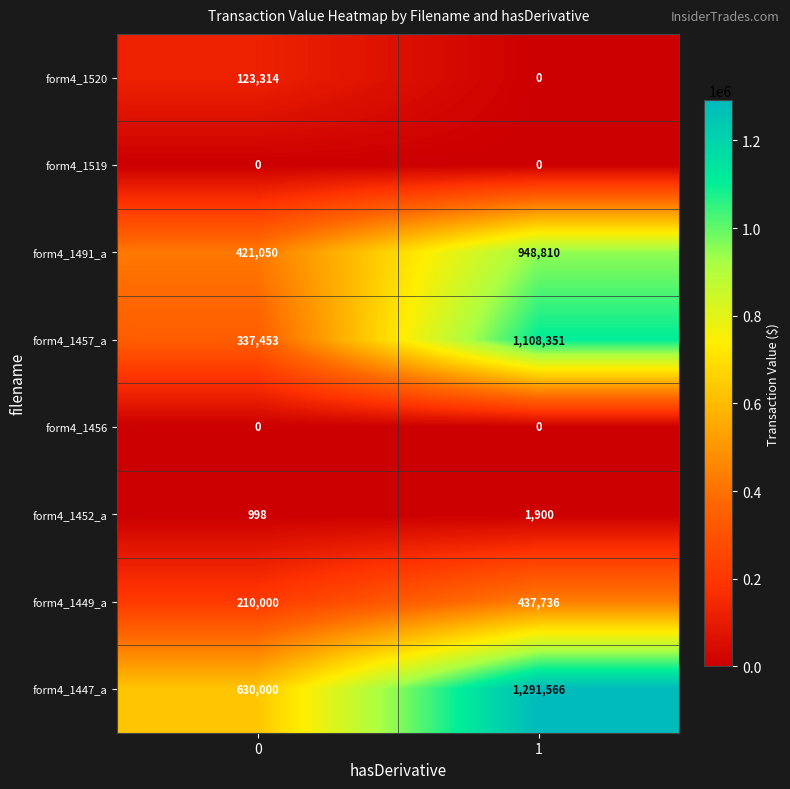

Reading left to right, extract all data points from this chart.

form4_1520: 0=123314	1=0
form4_1519: 0=0	1=0
form4_1491_a: 0=421050	1=948810
form4_1457_a: 0=337453	1=1108351
form4_1456: 0=0	1=0
form4_1452_a: 0=998	1=1900
form4_1449_a: 0=210000	1=437736
form4_1447_a: 0=630000	1=1291566